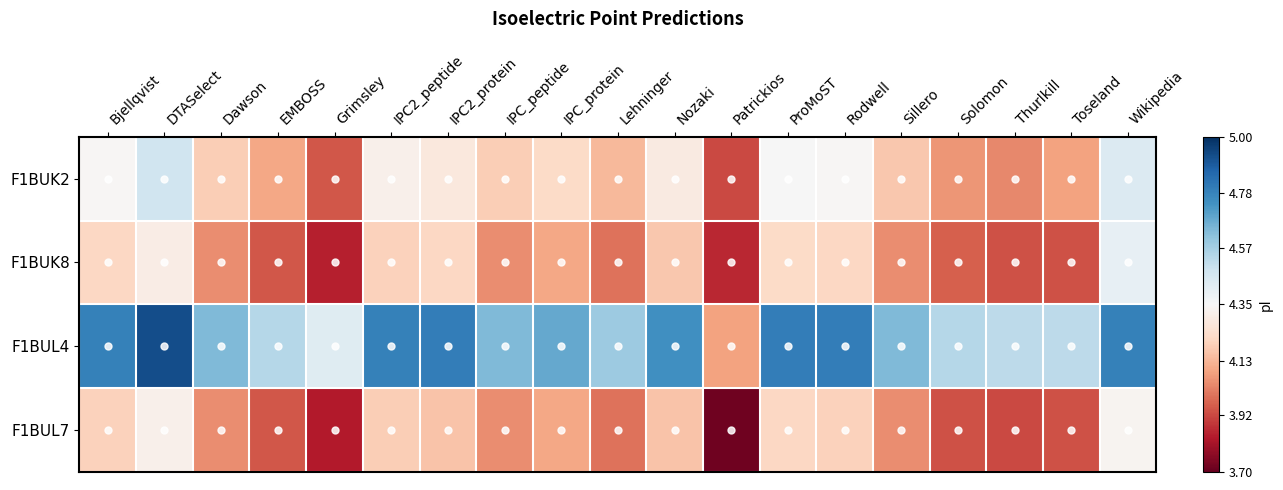

Which series has the largest total across all categories?

F1BUL4